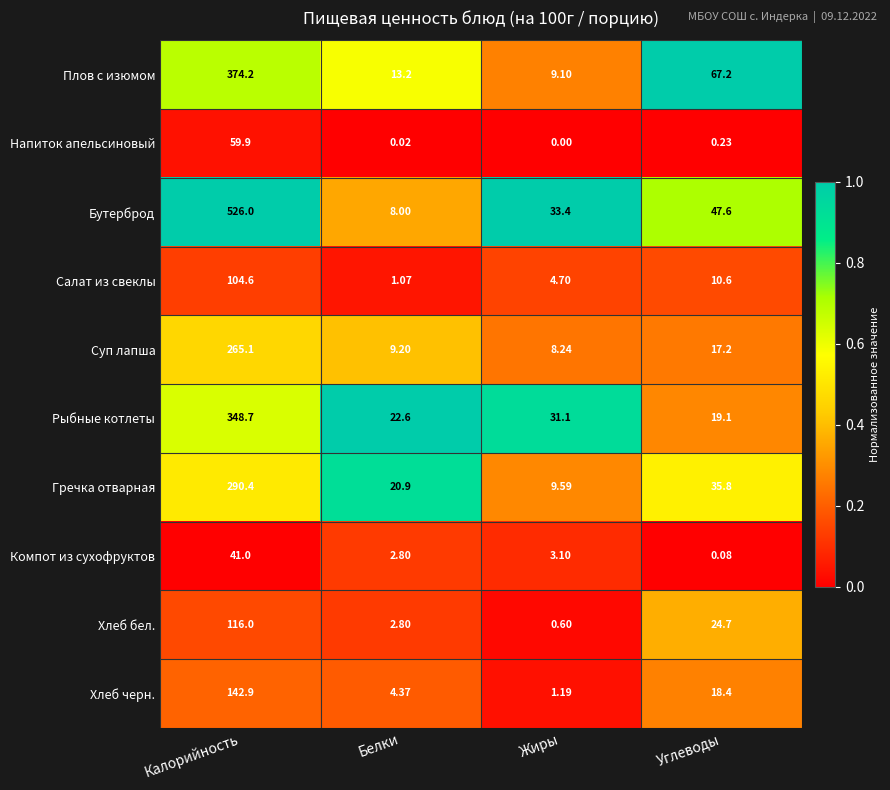

Is the value of Рыбные котлеты at Калорийность greater than the value of Плов с изюмом at Белки?

Yes